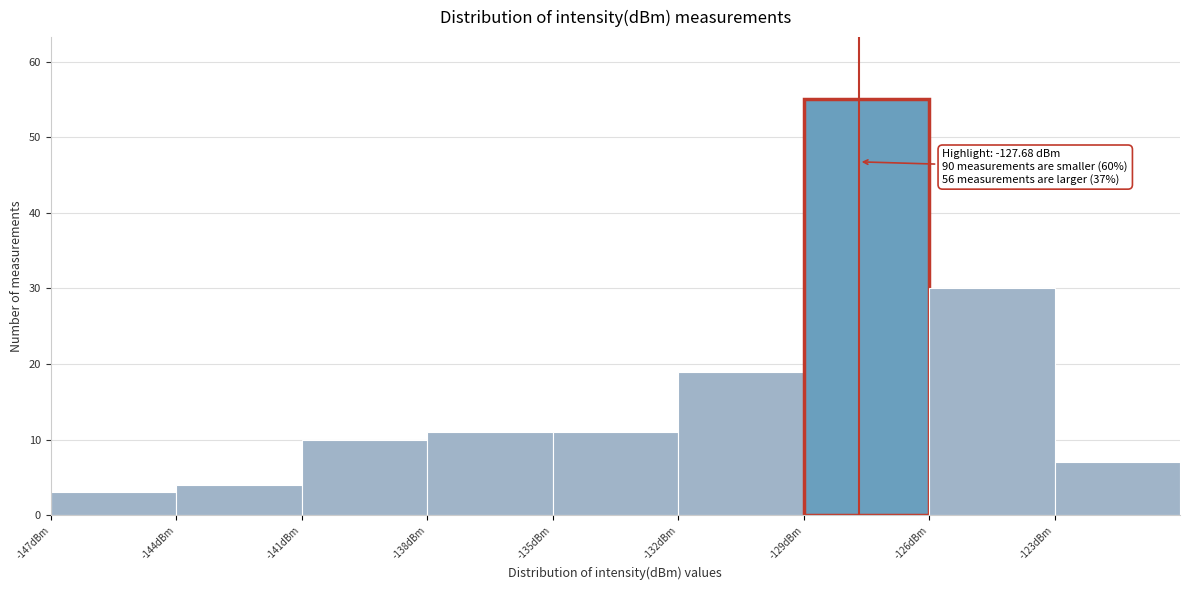

Over which range of the x-axis is the bar tallest?

-129 to -126